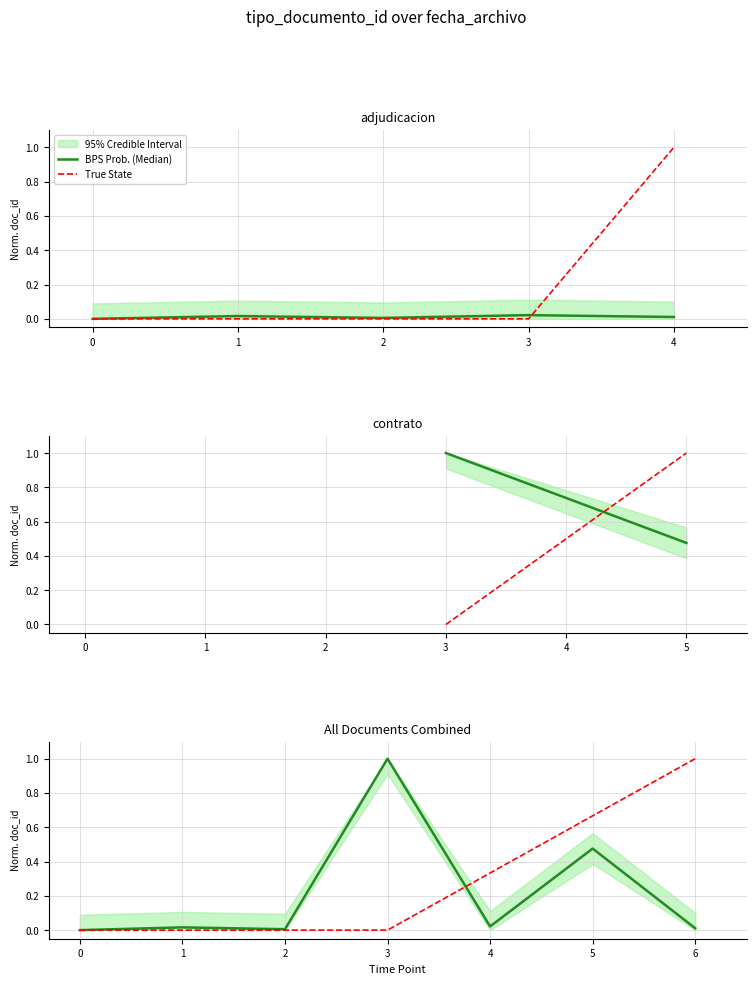

Is it true that the value at 2014-04-29 14:20:23 is 0.0?

False